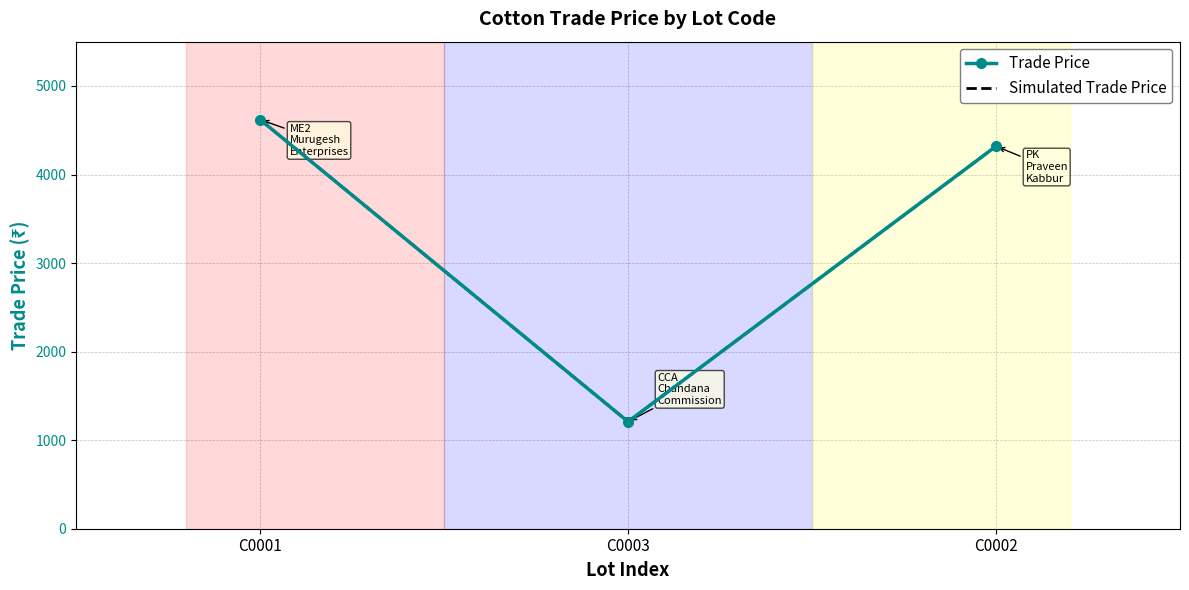

At which label does Trade Price reach its minimum?

C0003